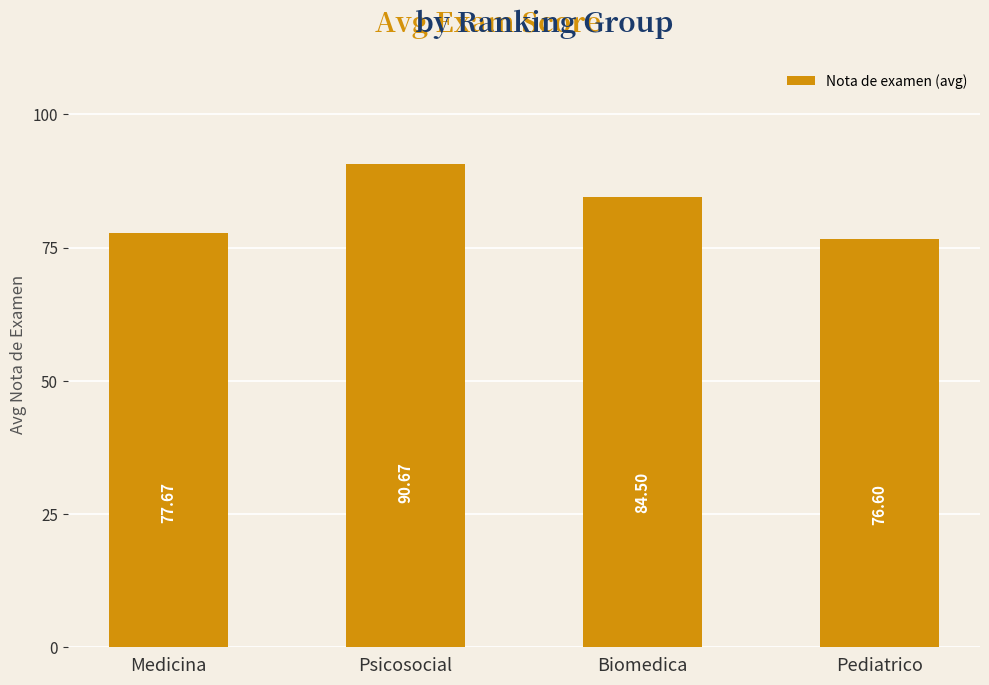

List the labels in order of value, largest first.

Psicosocial, Biomedica, Medicina, Pediatrico